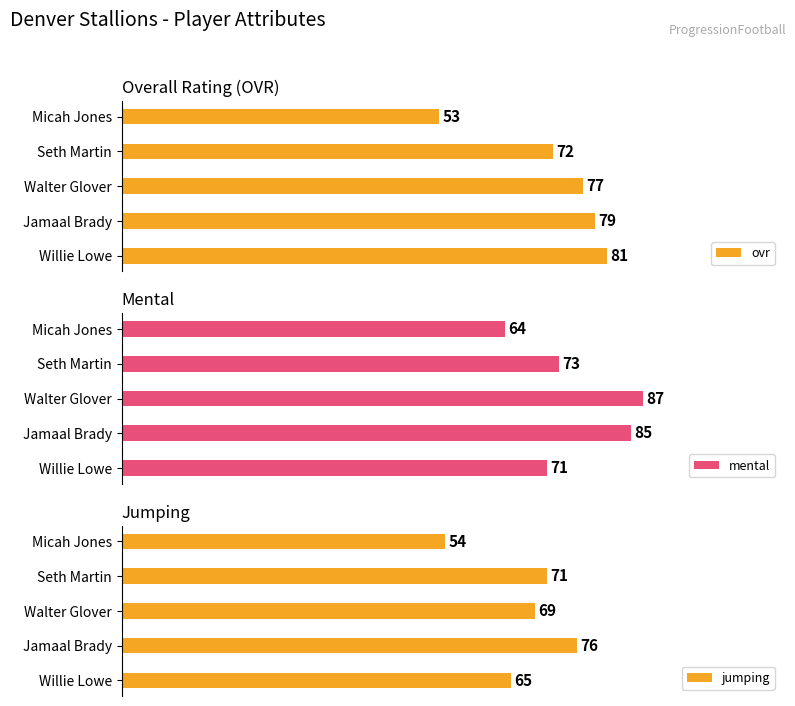

At which label does ovr reach its minimum?

Micah Jones